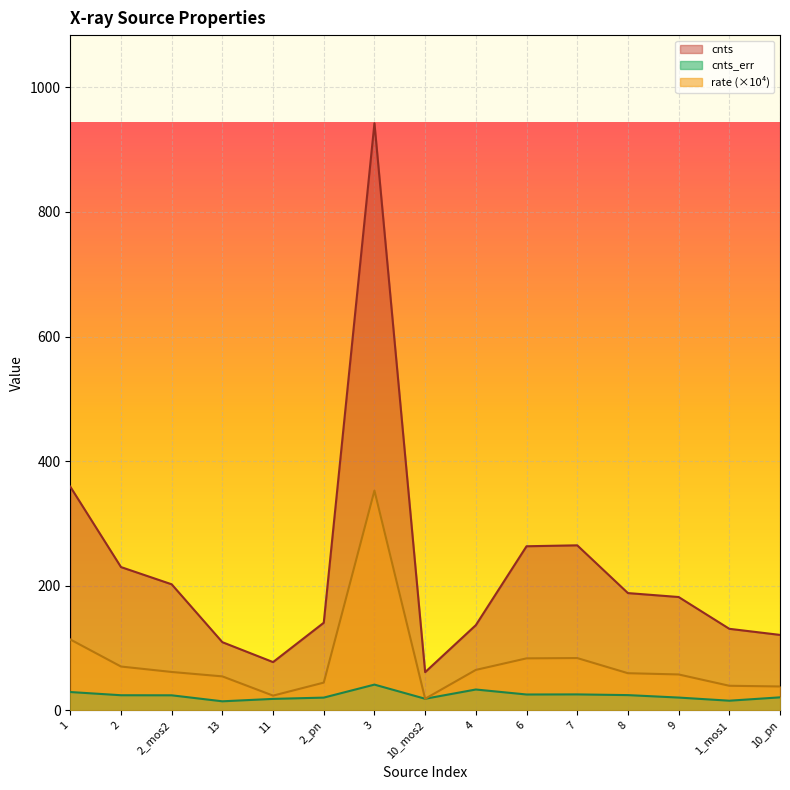

At how many categories does at least one series exceed 688?

1